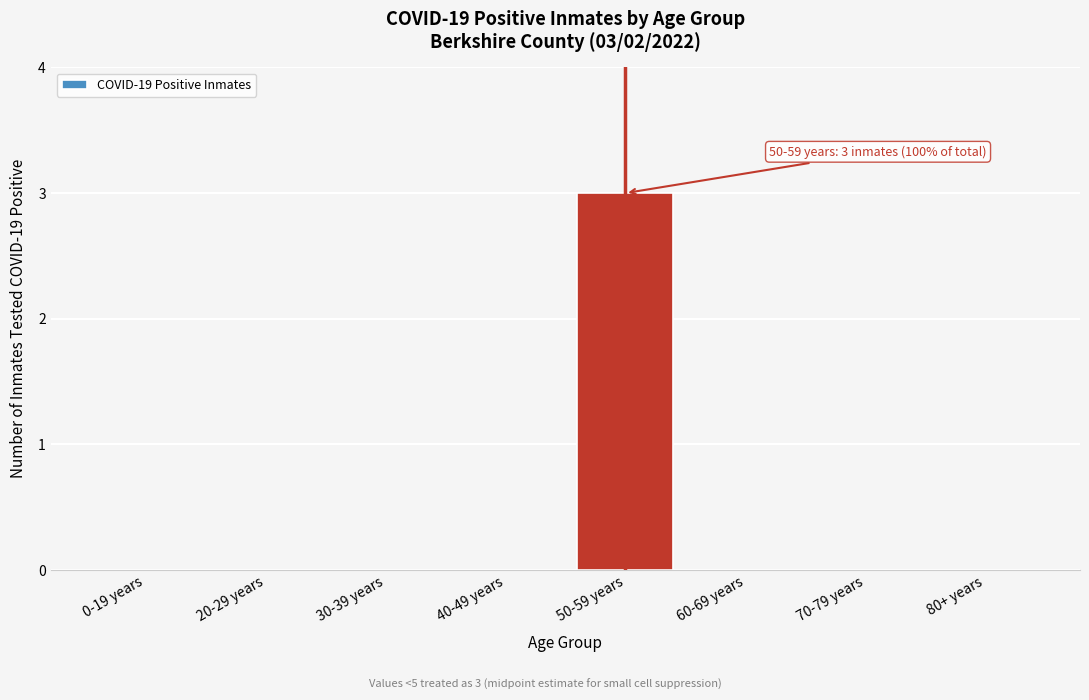

Reading right to left, transcribe all the data shown in this chart.

80+ years=0	70-79 years=0	60-69 years=0	50-59 years=3	40-49 years=0	30-39 years=0	20-29 years=0	0-19 years=0